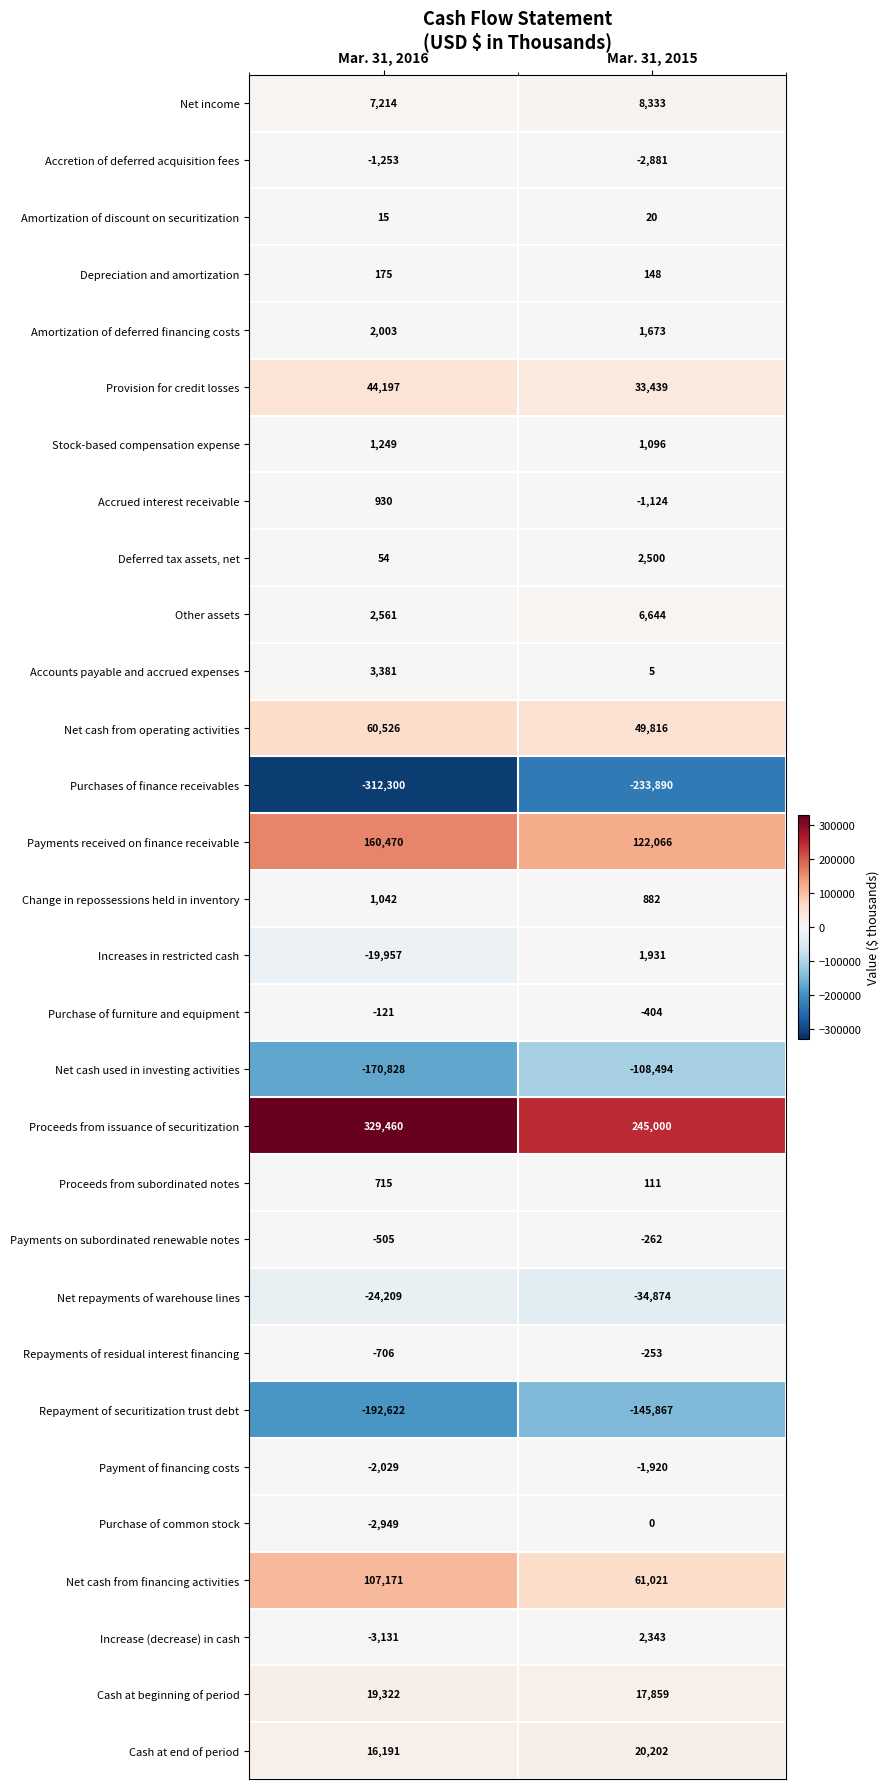

What is the approximate value of Payments on subordinated renewable notes at Mar. 31, 2015, to the nearest 5?

-260